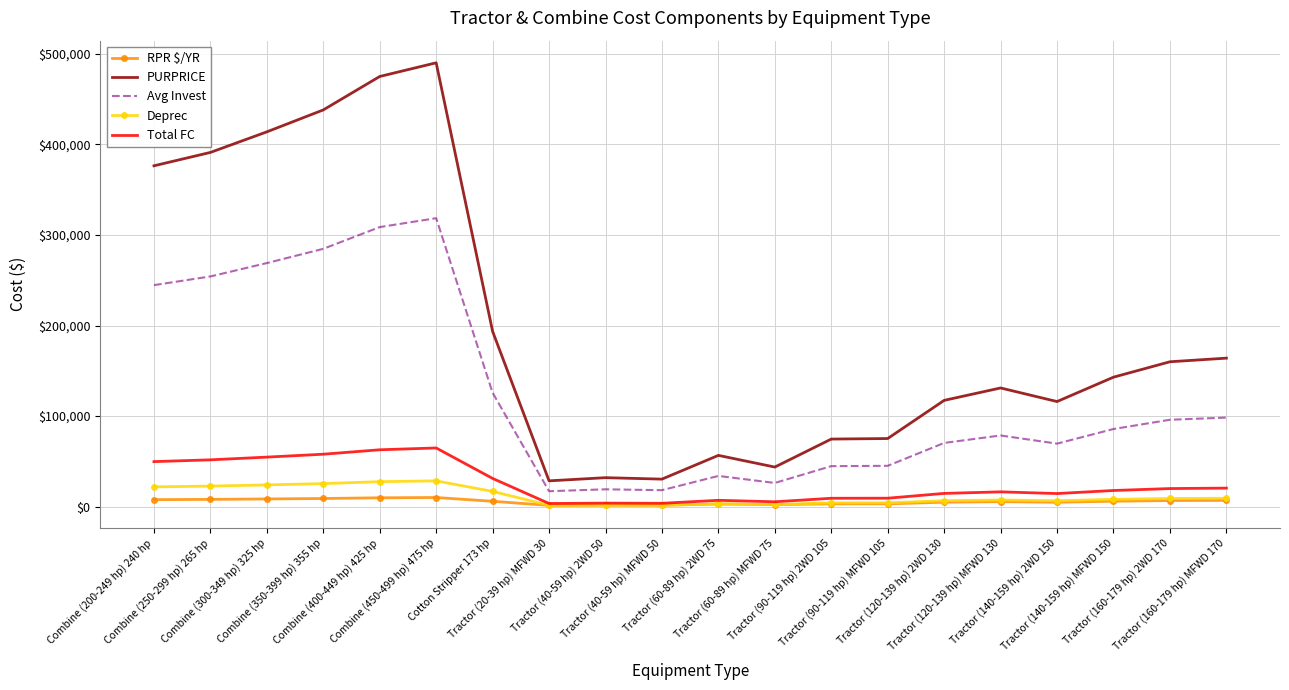

True or false: RPR $/YR and PURPRICE intersect in this chart.

False